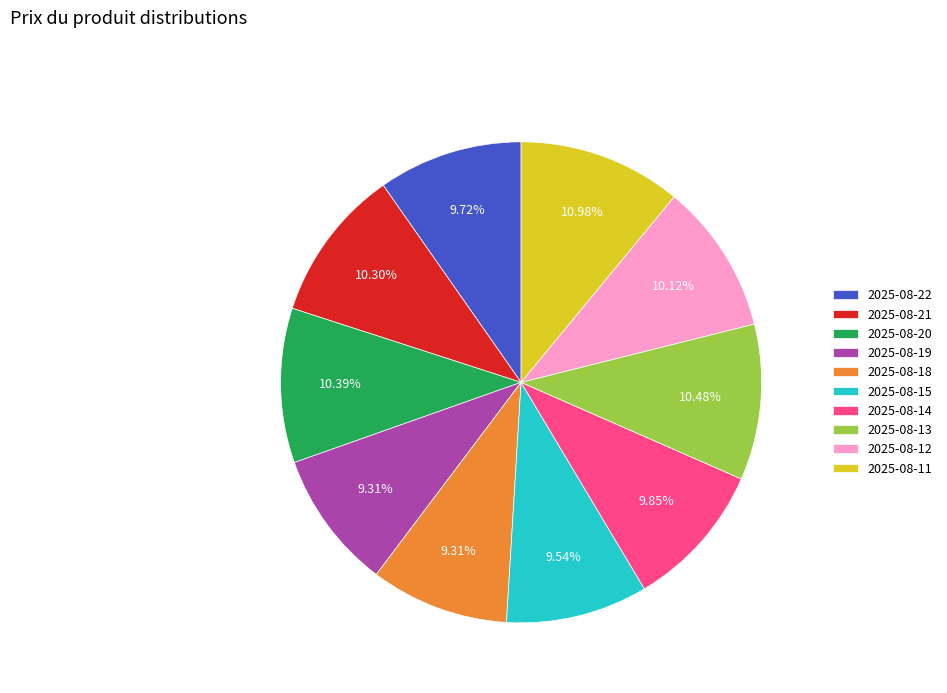

Combined, do 2025-08-14 and 2025-08-12 account for over 50%?

No